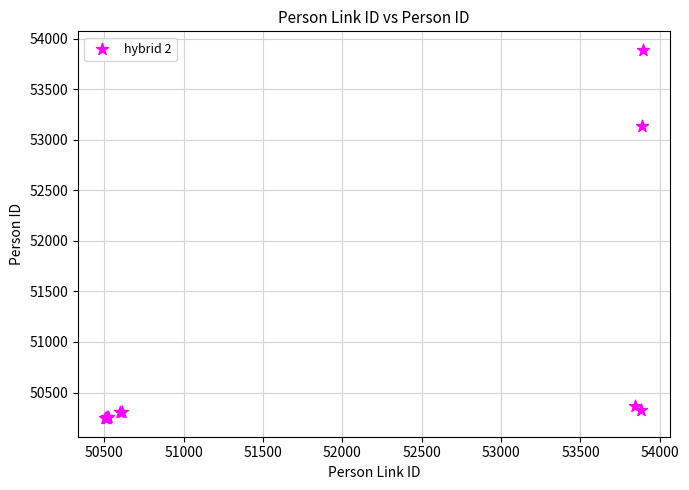

What Y value in the scatter plot is closest to 52068?

53141